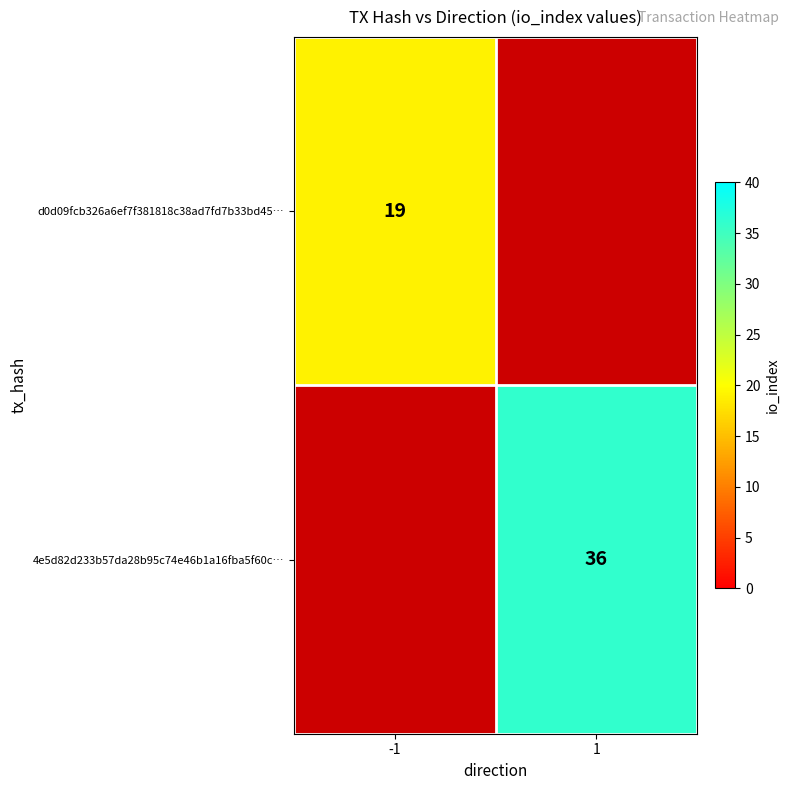

The value of 4e5d82d233b57da28b95c74e46b1a16fba5f60c… at 1 is 36. True or false?

True